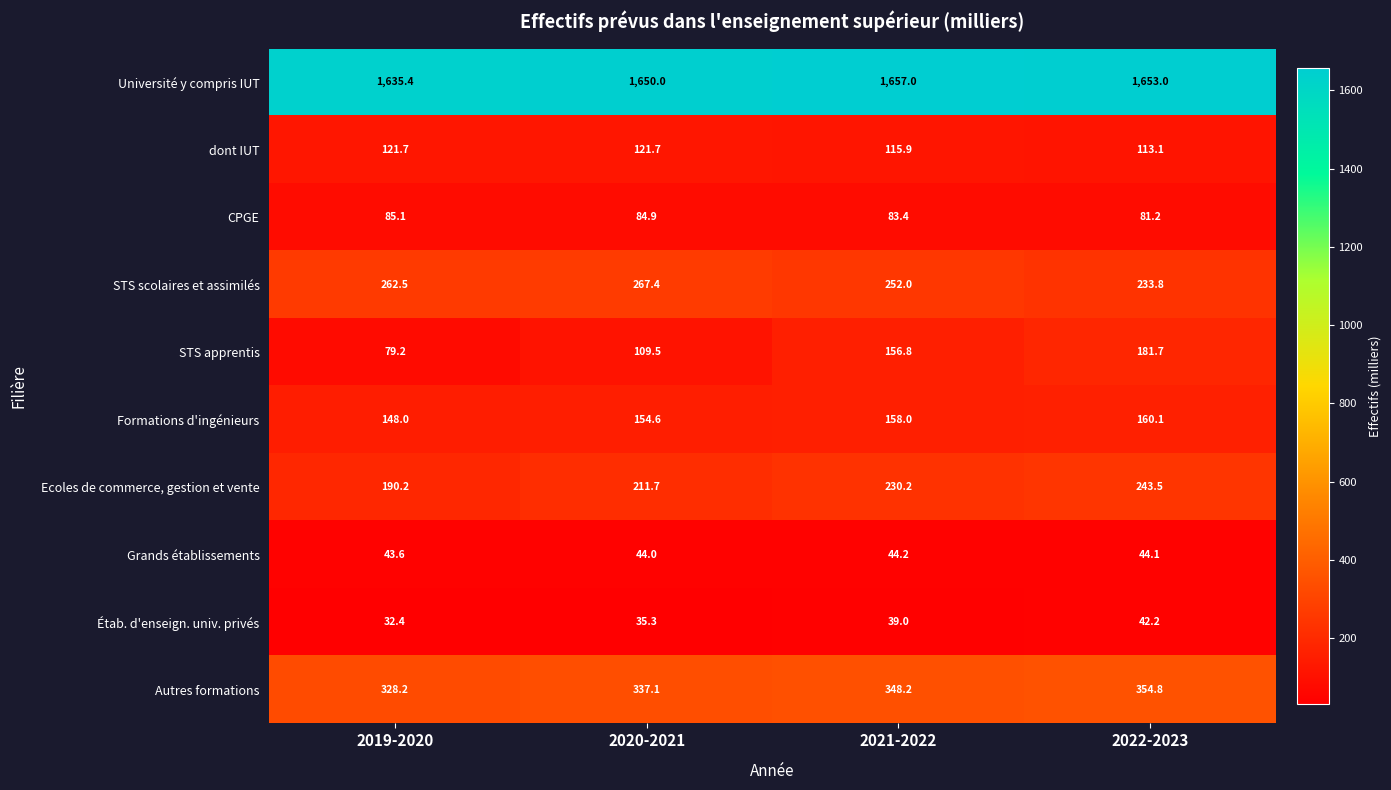

Which series has the largest total across all categories?

Université y compris IUT